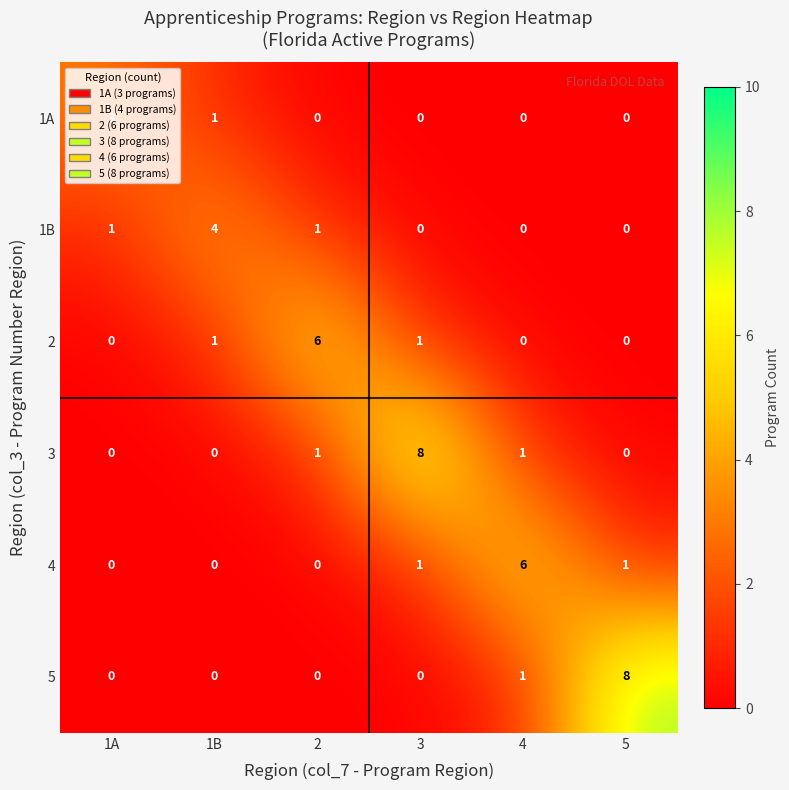

The value of 4 at 3 is 1. True or false?

True